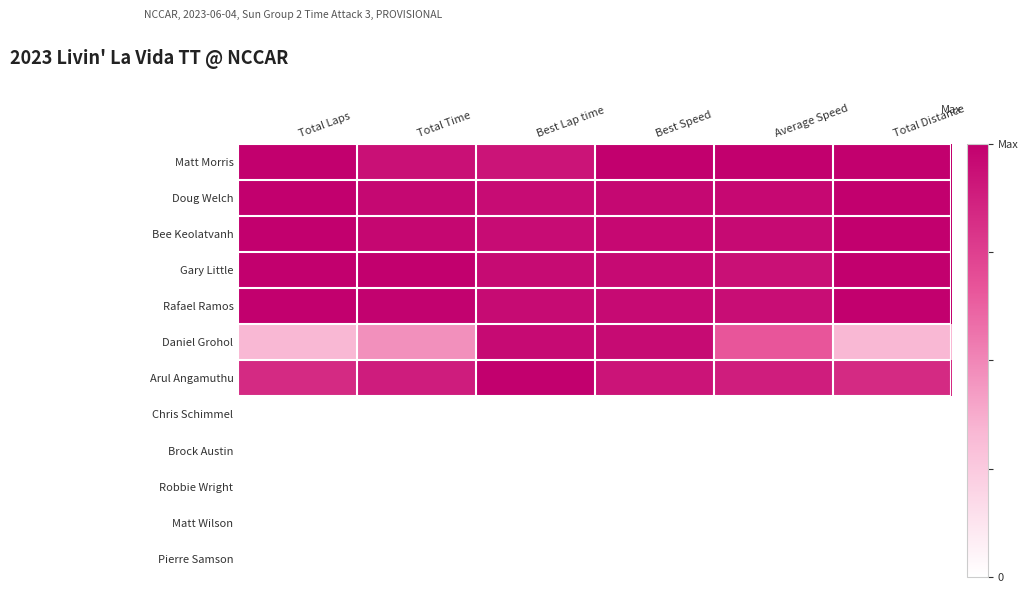

At which category is the sum across all series the highest?

Best Speed